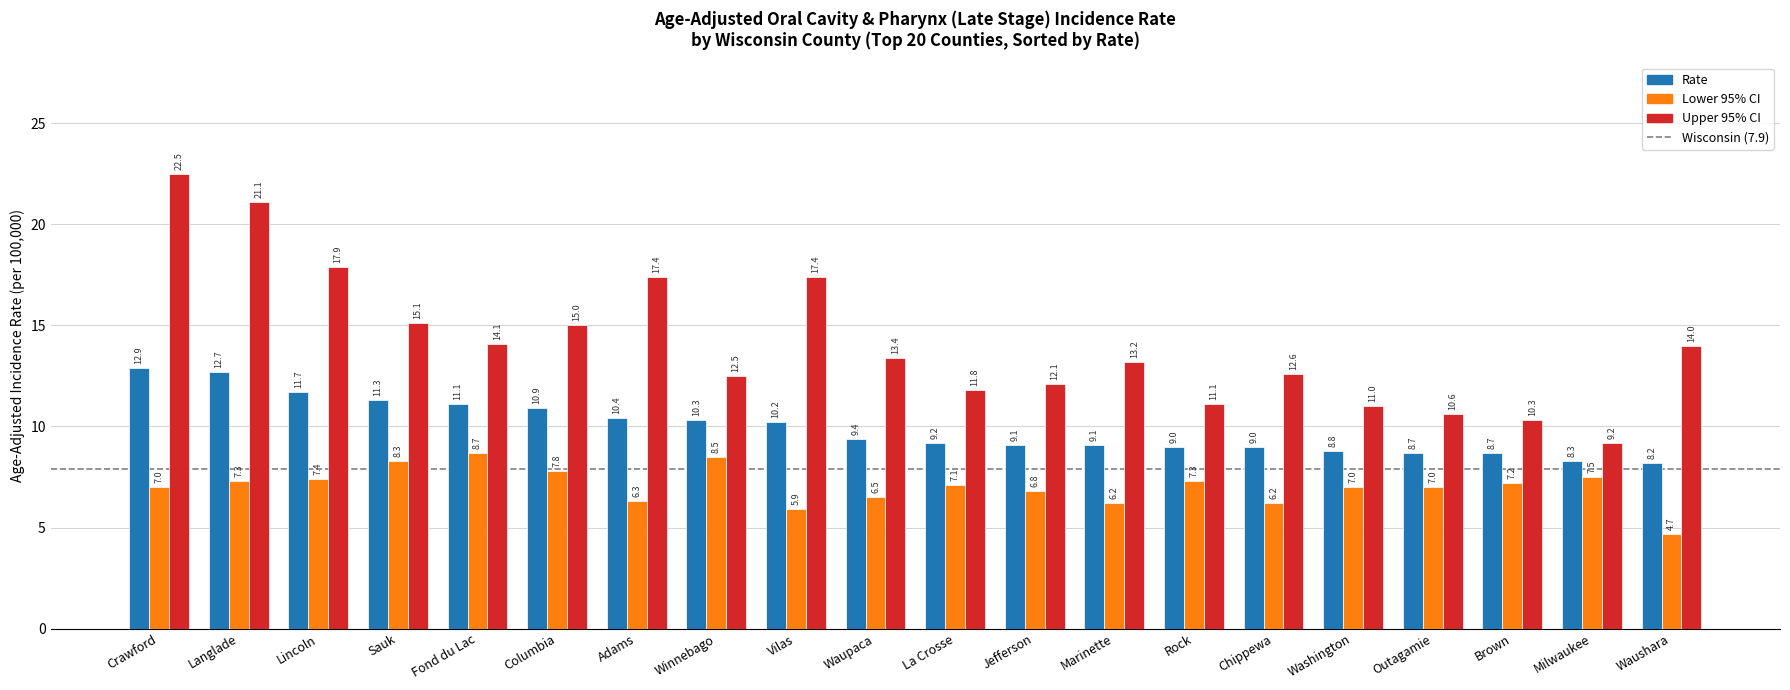

Which category has the lowest value in the Lower 95% CI series?

Waushara